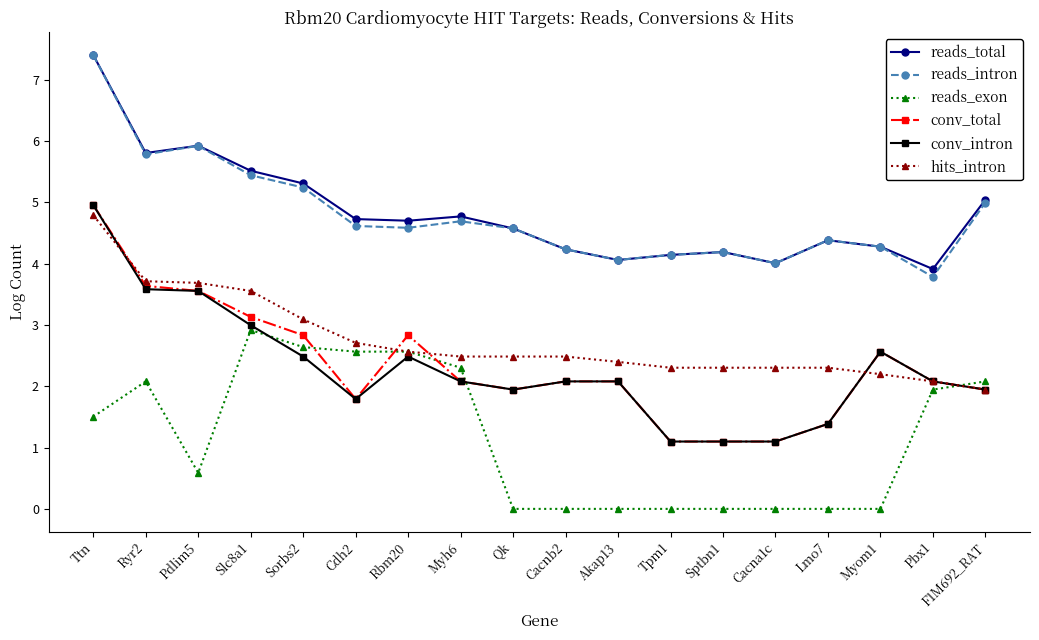

Where is the first local maximum for reads_exon?

Ryr2